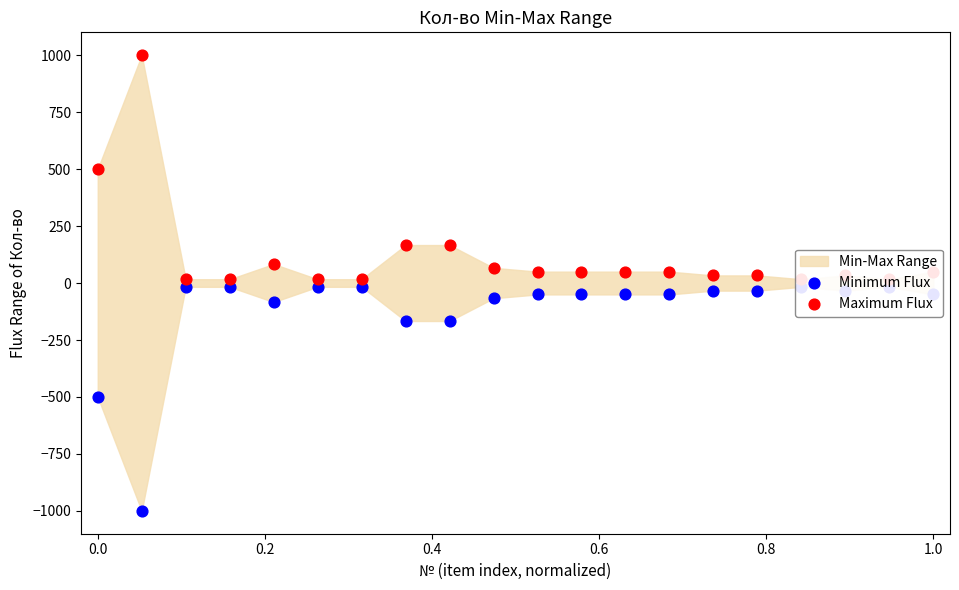

Which series contains the lowest Y value?

Minimum Flux